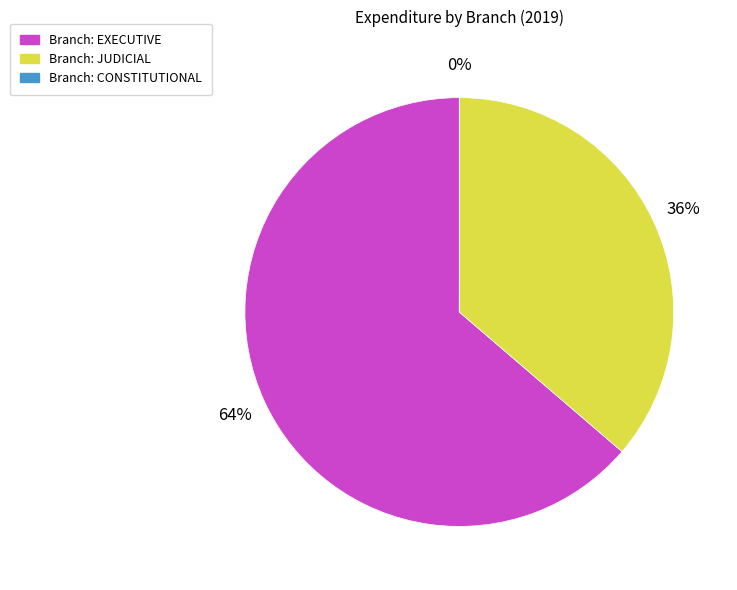

Which category has the biggest portion of the pie?

Branch: EXECUTIVE